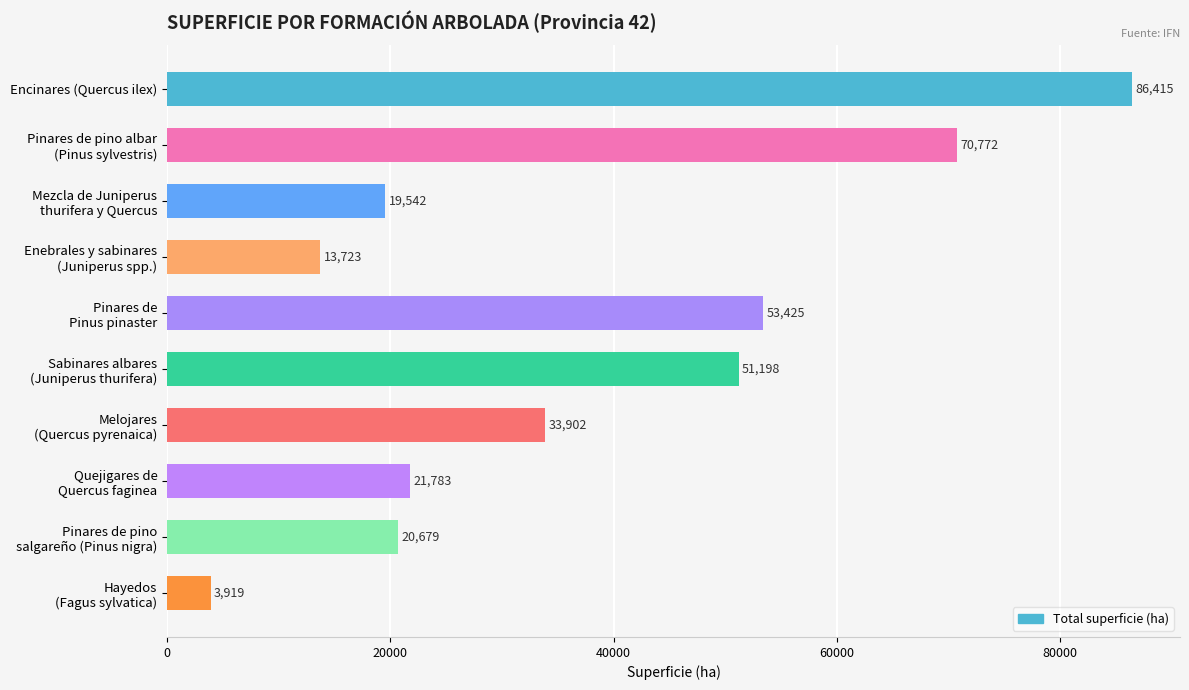

What is the value of the 8th bar from the top?

21783.1